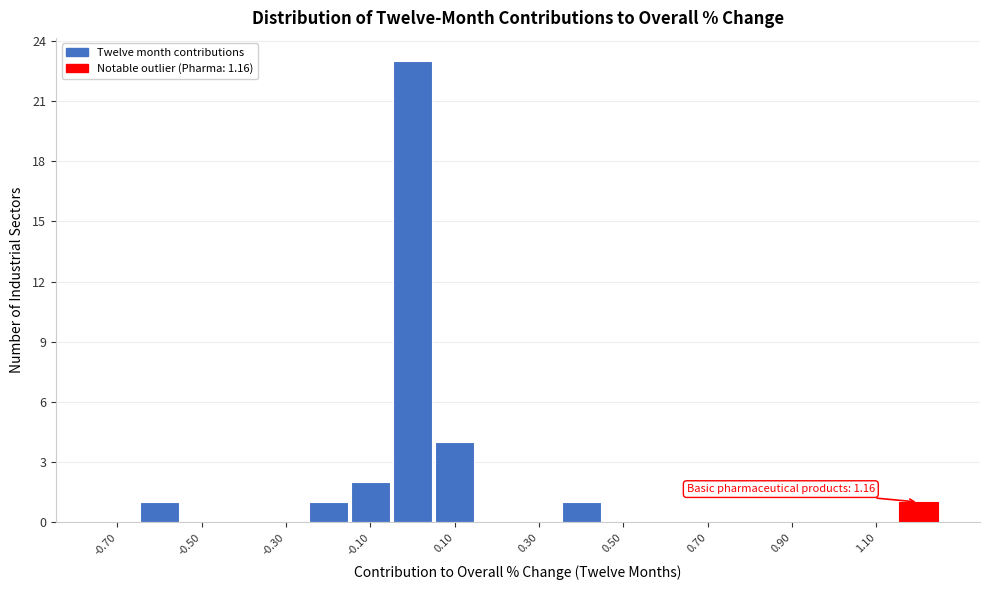

Over which range of the x-axis is the bar tallest?

-0.05 to 0.05